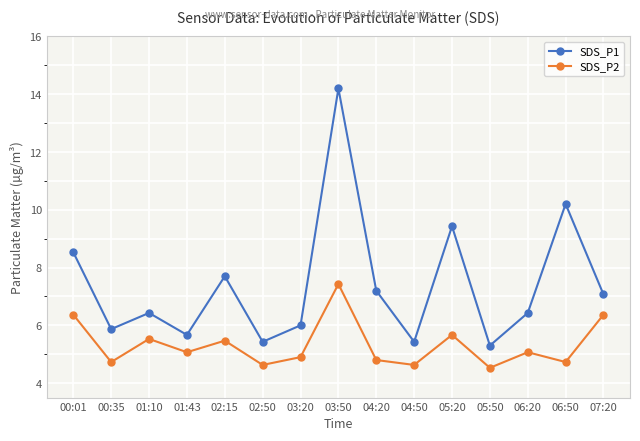

Which series has the widest spread of values?

SDS_P1